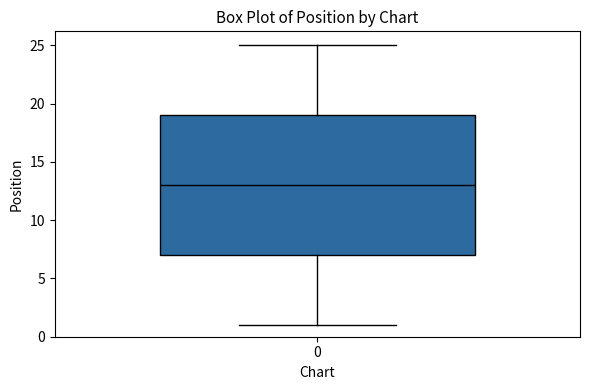

Where does the median line of the box at x = 0 sit on the y-axis? The values are not printed on the chart, so give them approximately, as read against the axis.

13